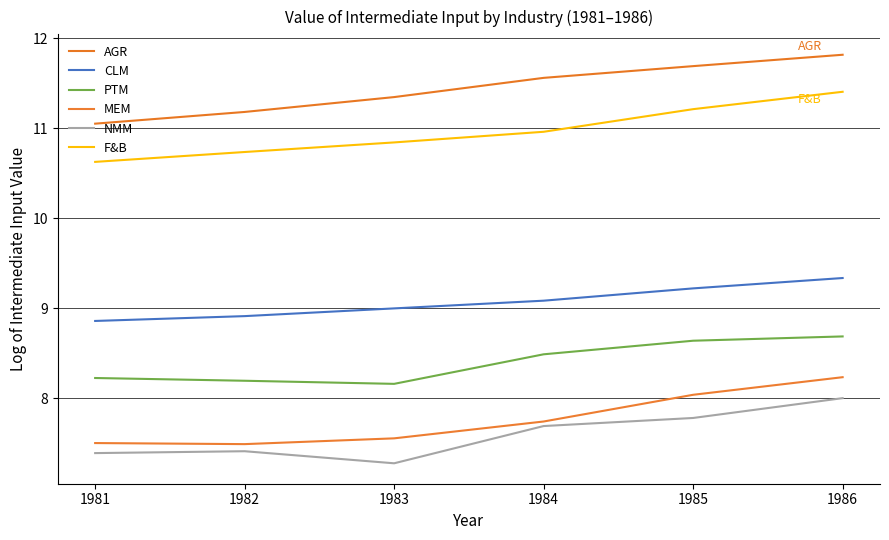

What is the difference between the PTM values at 1984 and 1983?

0.3